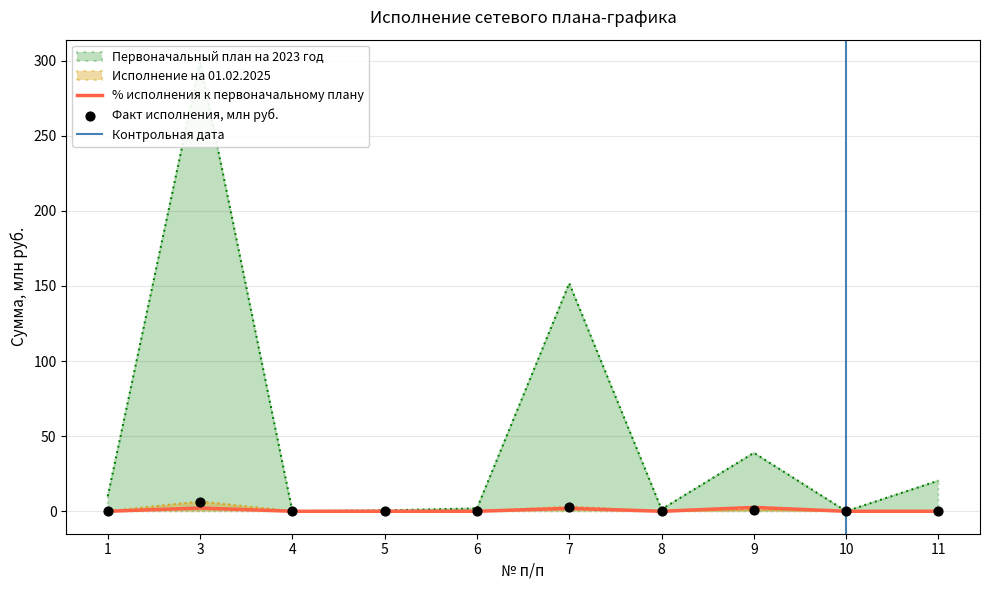

The % исполнения к первоначальному плану series shows 2.0 at 7. True or false?

True